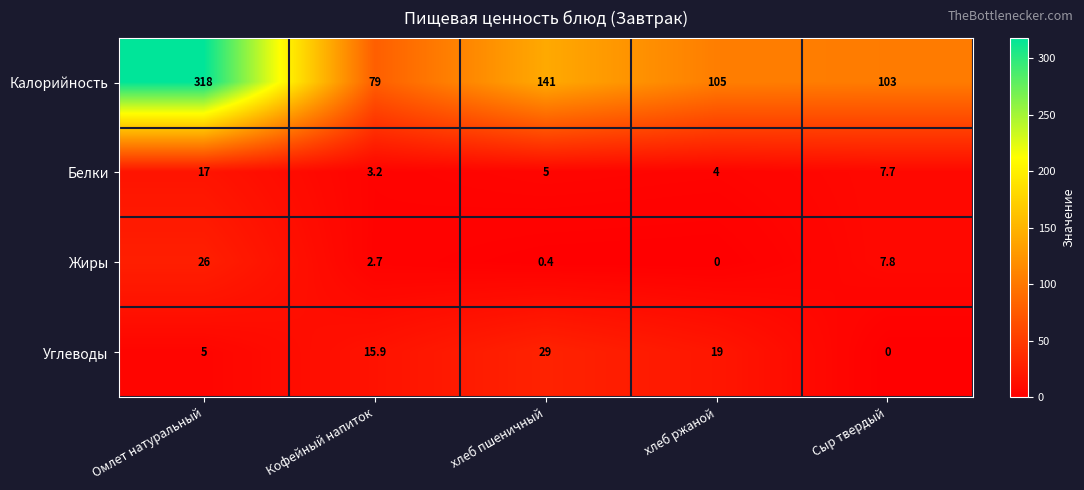

What is the difference between the Калорийность values at хлеб ржаной and Омлет натуральный?

213.0